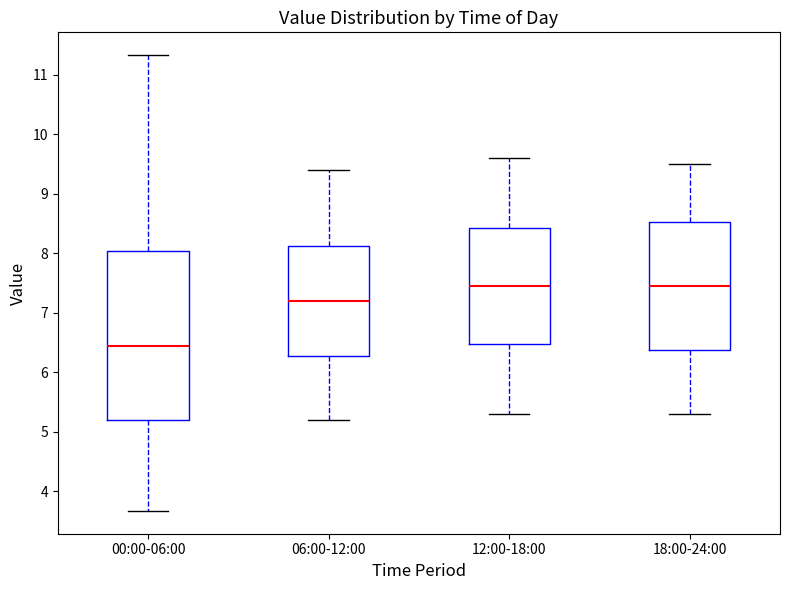

Where does the upper whisker of the box for 18:00-24:00 end on the y-axis? The values are not printed on the chart, so give them approximately, as read against the axis.

9.5